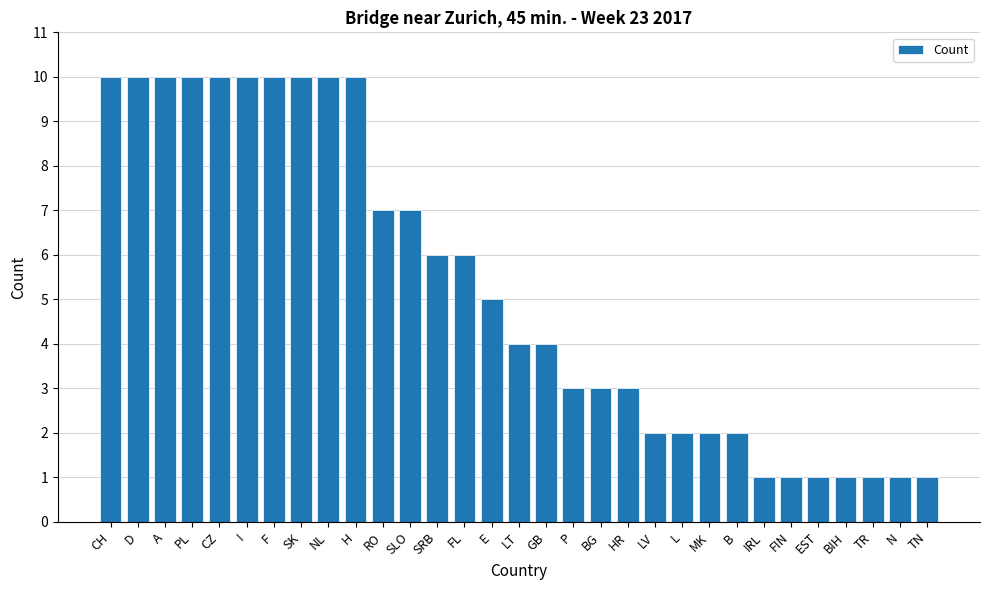

Count the values in the range 2 to 10.

24